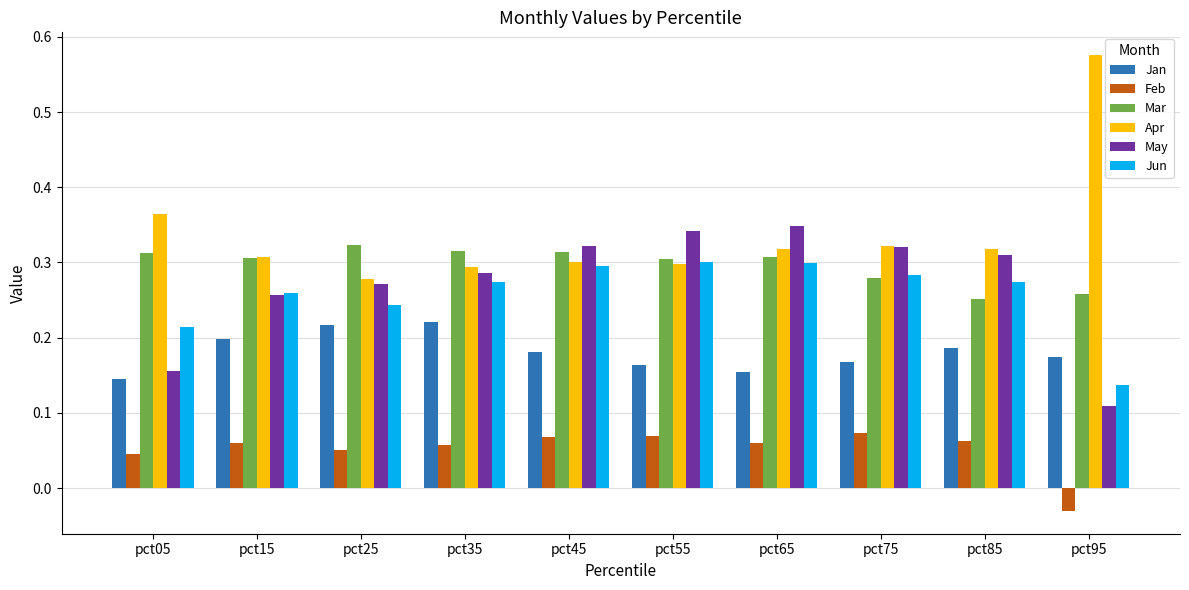

Which series has the widest spread of values?

Apr